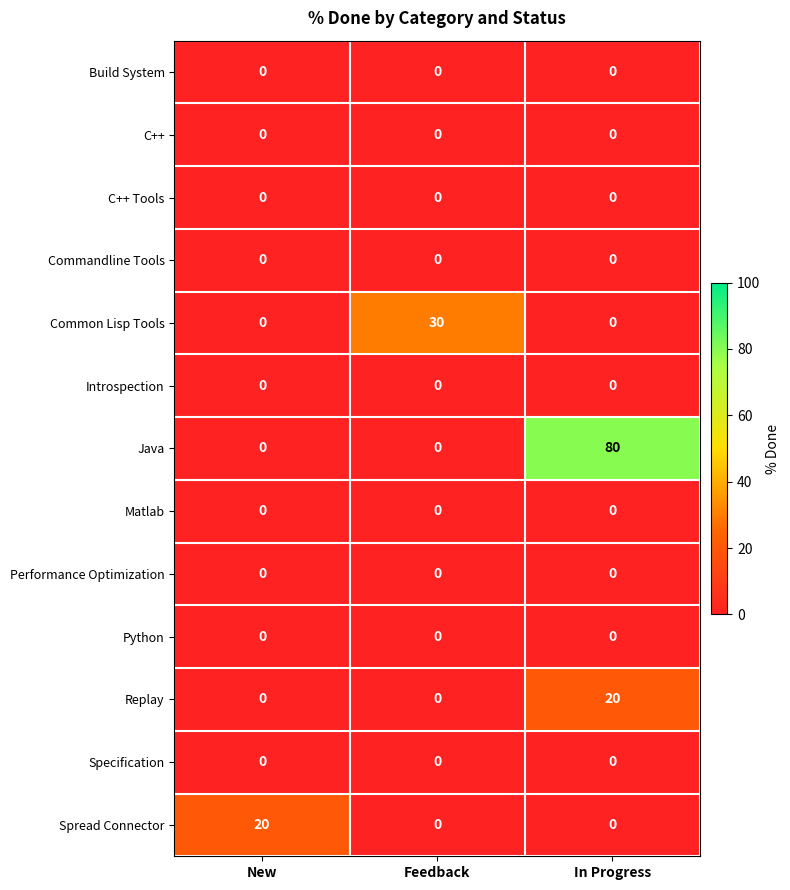

What is the total value across all series at Feedback?

30